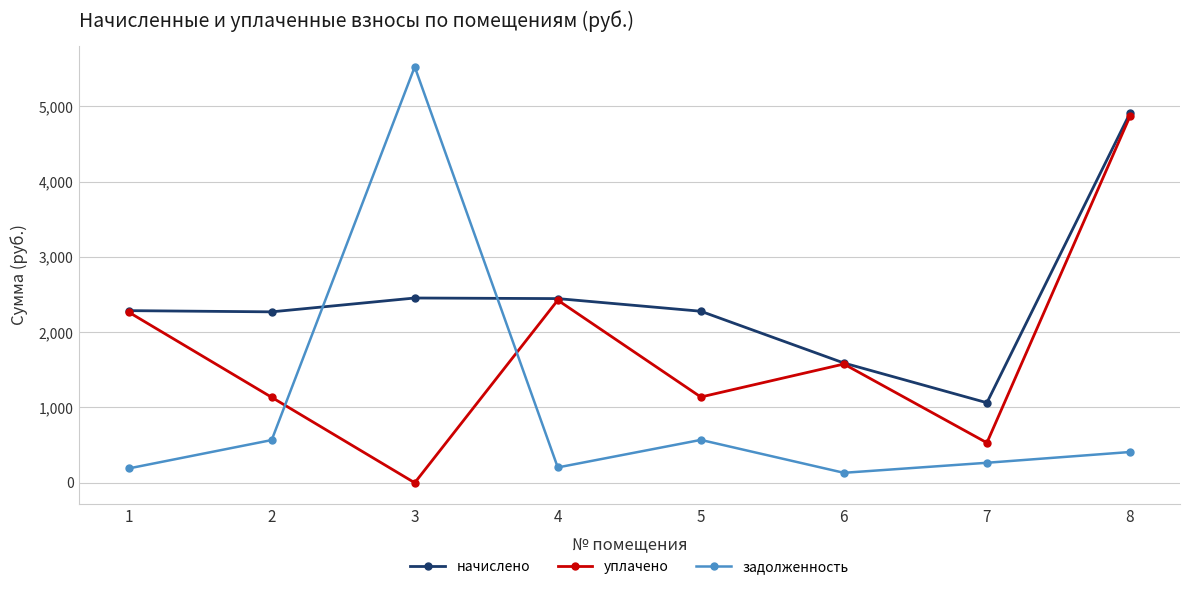

Which category has the lowest value across all series?

3